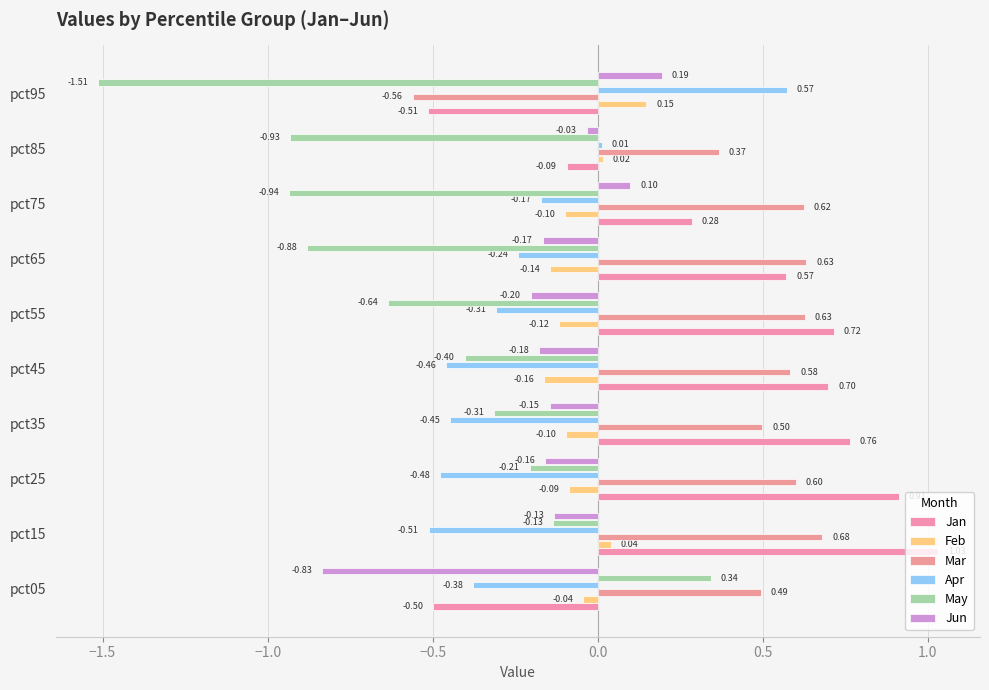

Which series has the largest total across all categories?

Mar